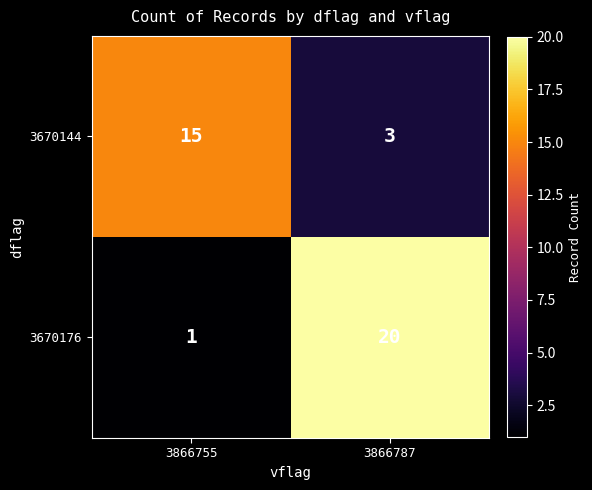

List the series in order of their peak value, highest first.

3670176, 3670144